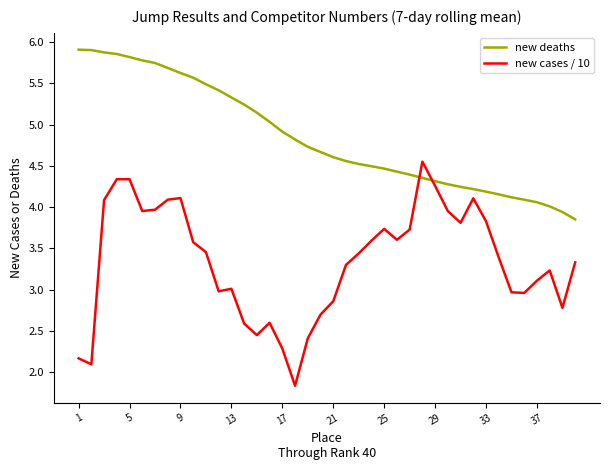

What is the greatest value displayed?

5.9